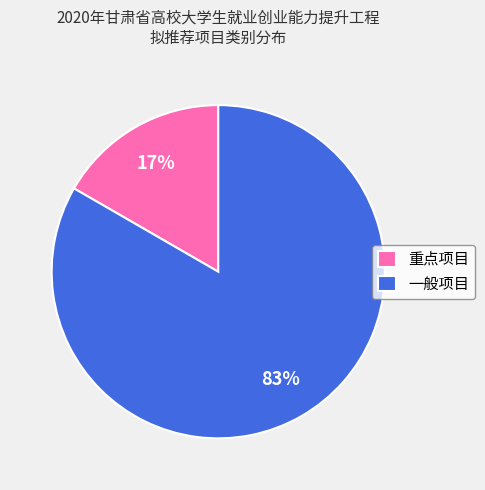

How many slices are in this pie chart?

2